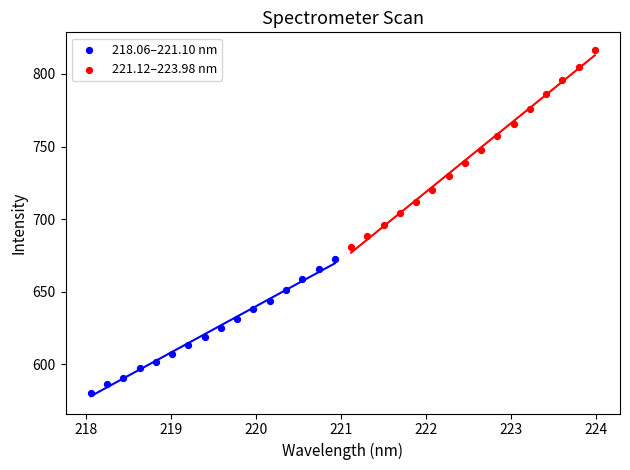

Which series has the largest Y range (max minus min)?

221.12–223.98 nm